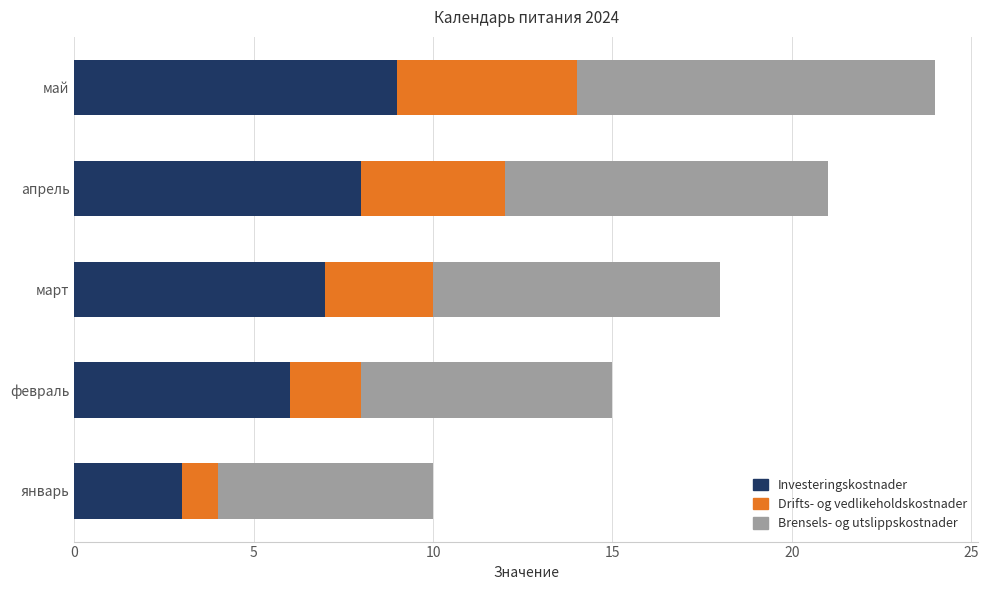

What is the difference between the maximum and minimum values in the Investeringskostnader series?

6